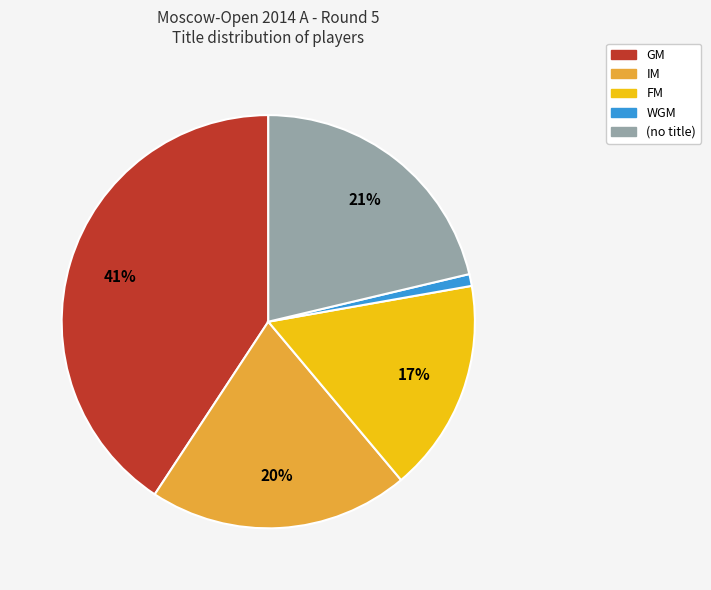

To the nearest percent, what is the difference between the largest and smallest slice percentages?

40%